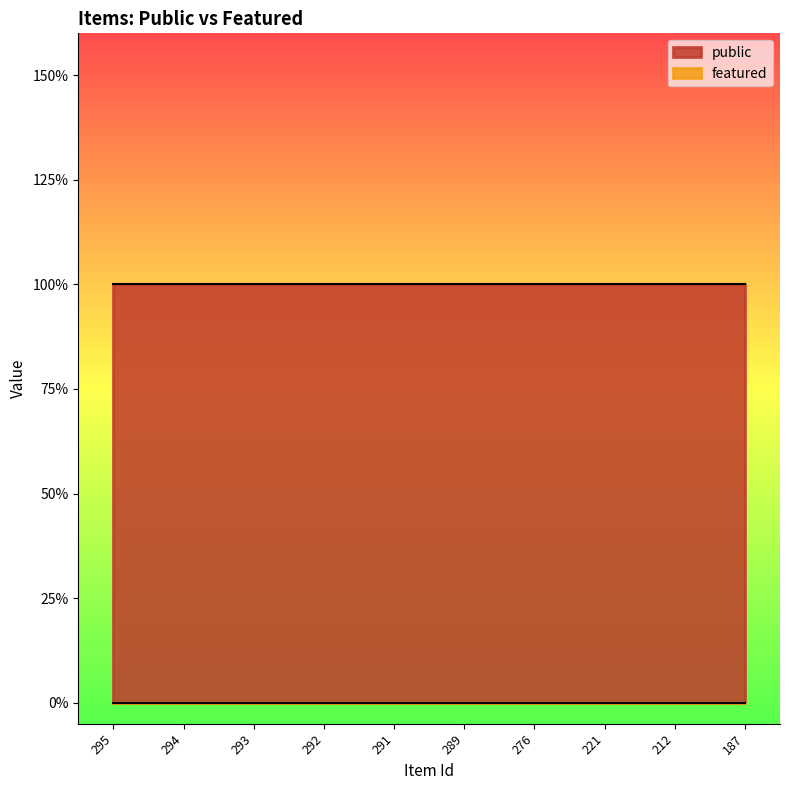

True or false: featured and public intersect in this chart.

False